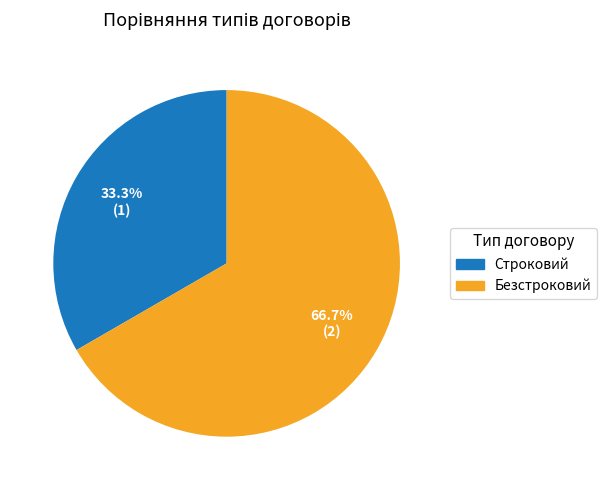

What is the largest slice in the pie chart?

Безстроковий